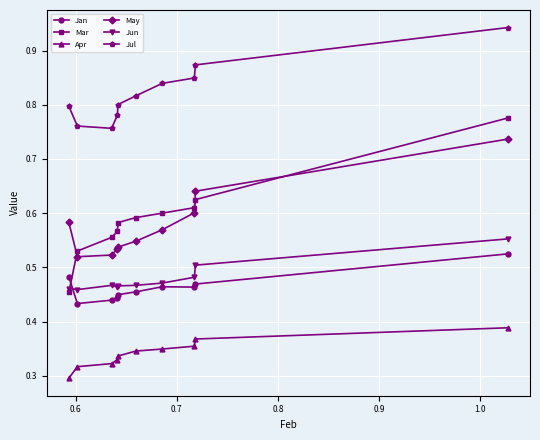

At how many categories does at least one series exceed 0?

10